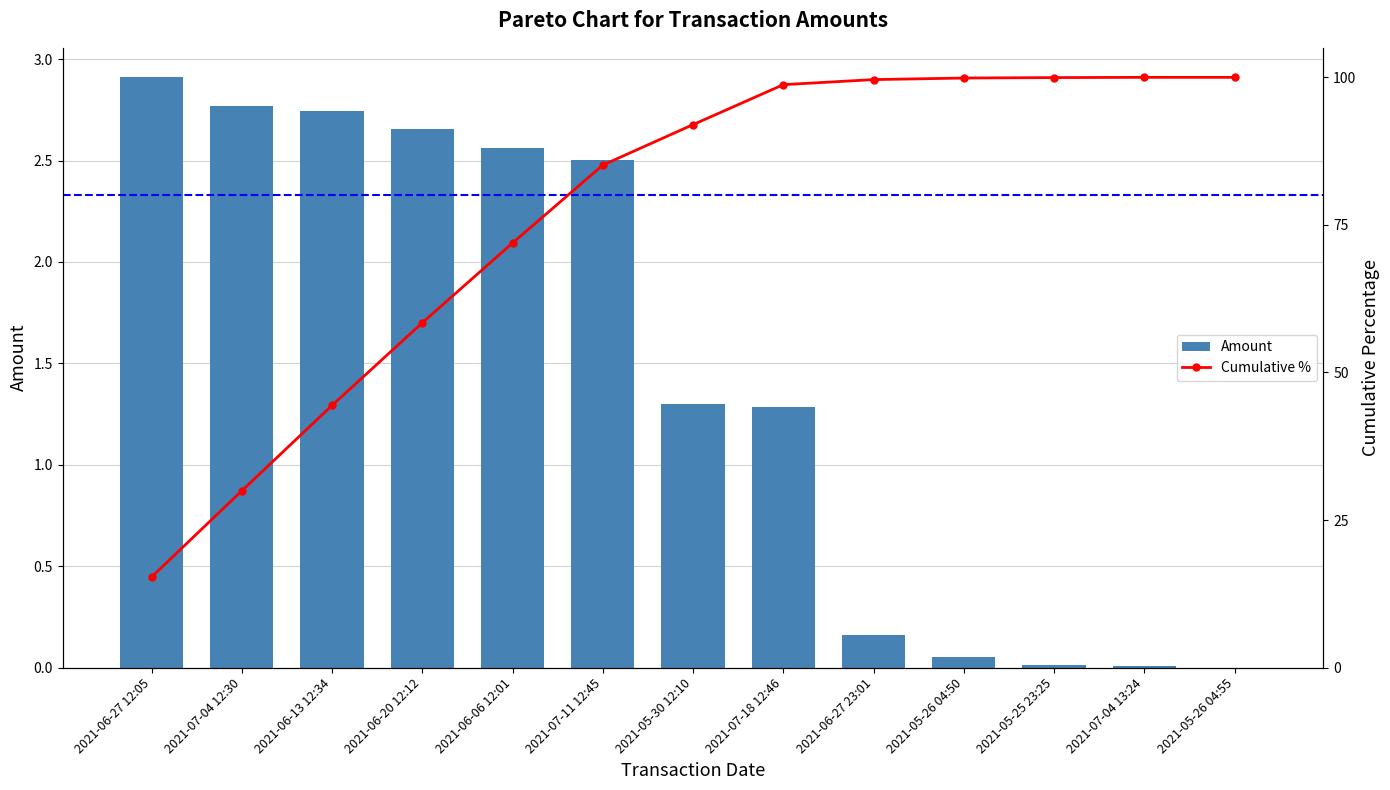

What is the sum of all Amount values?

19.0